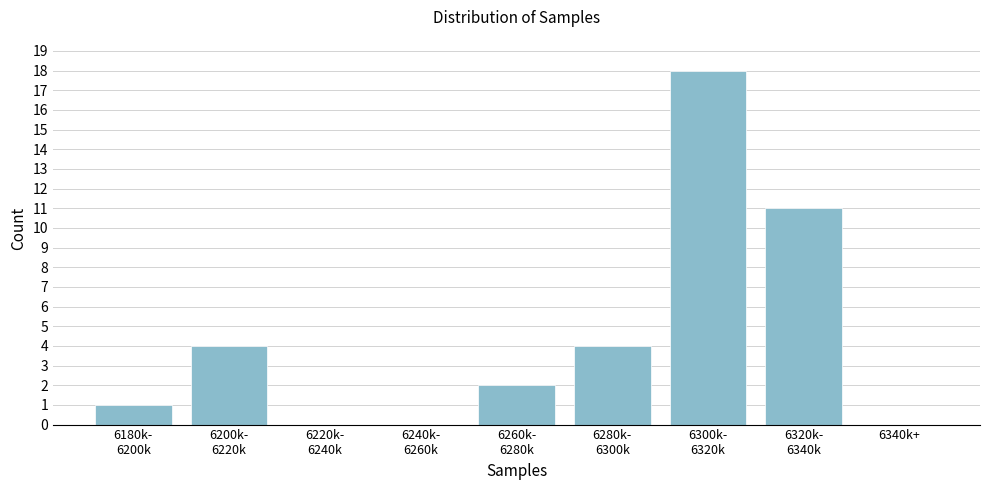

What is the sum of all values?

40